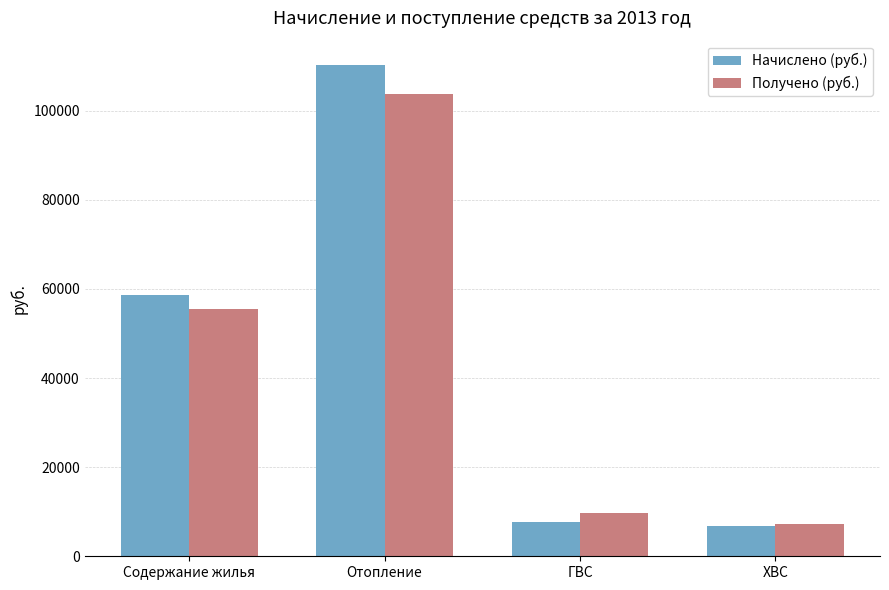

At which category does the chart reach its minimum across all series?

ХВС